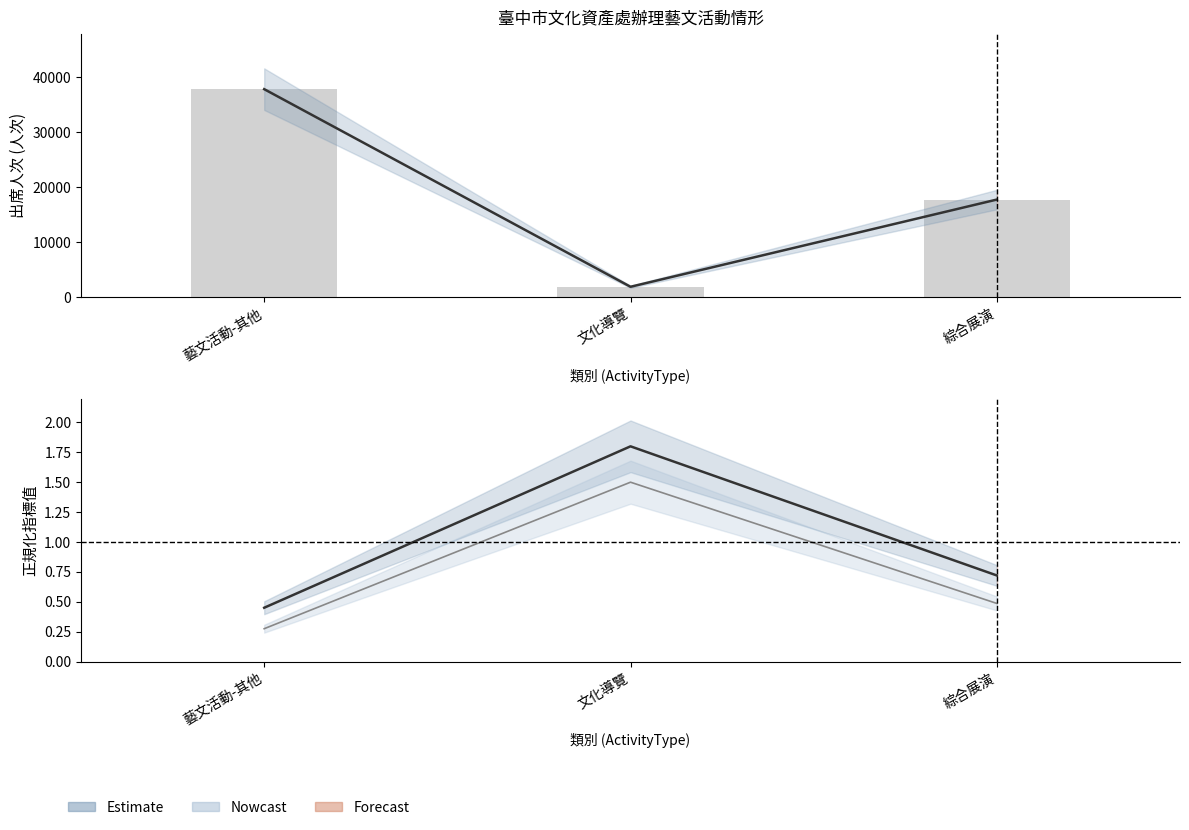

What is the value of the 出席人次 (bar) bar at the 2nd from the left?

1877.0